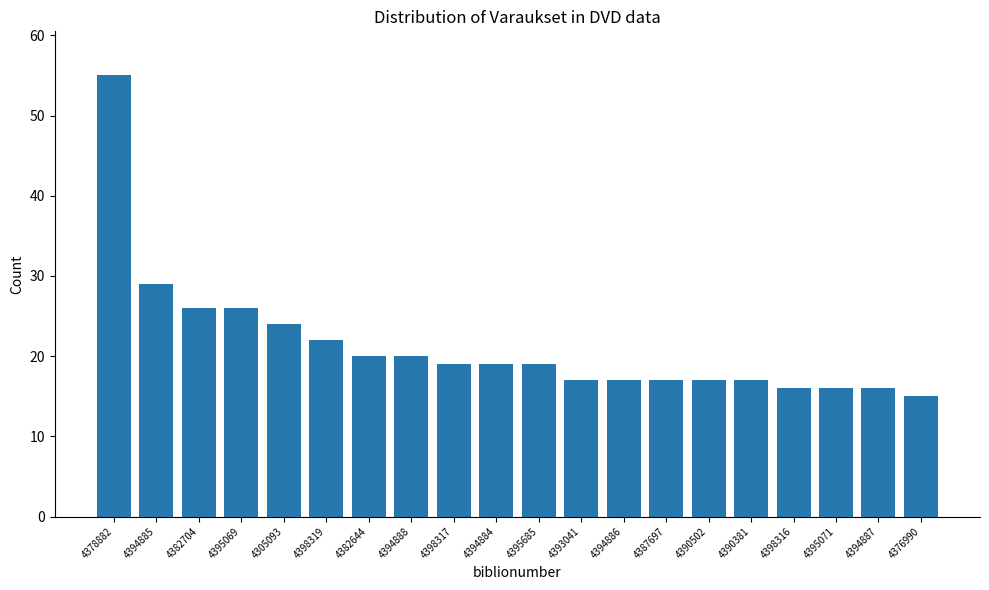

Reading right to left, transcribe all the data shown in this chart.

15	16	16	16	17	17	17	17	17	19	19	19	20	20	22	24	26	26	29	55